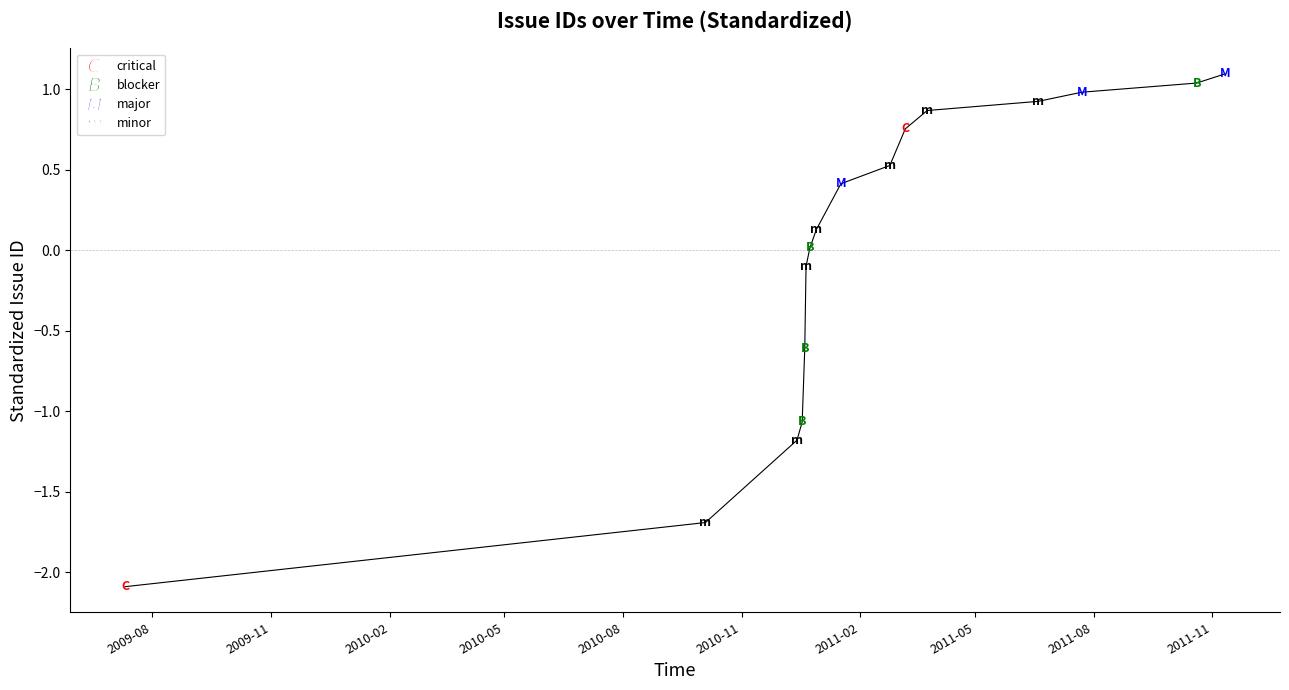

What is the greatest value displayed?

1.1